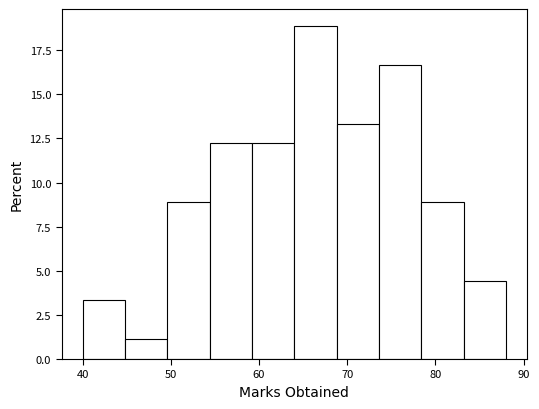

Which range on the x-axis has the tallest bar?

64.0 to 68.8